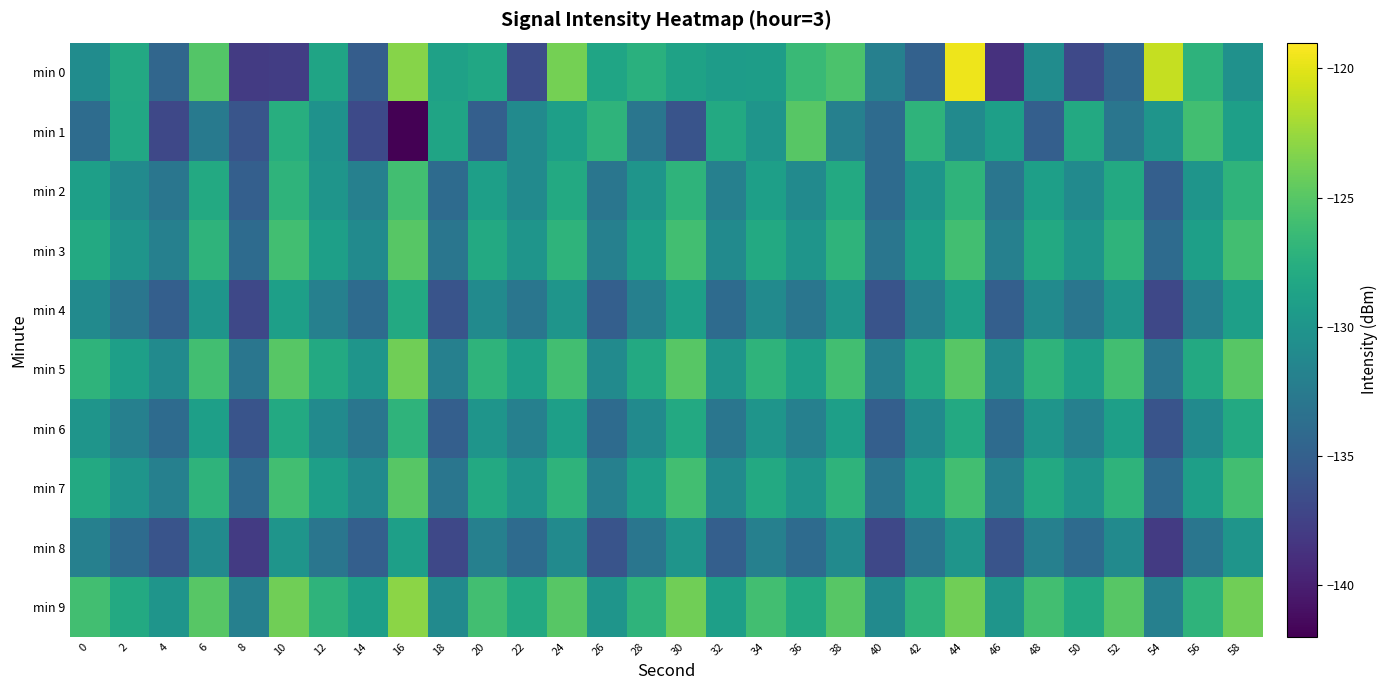

What is the spread (max minus min) of values at 30?

12.0